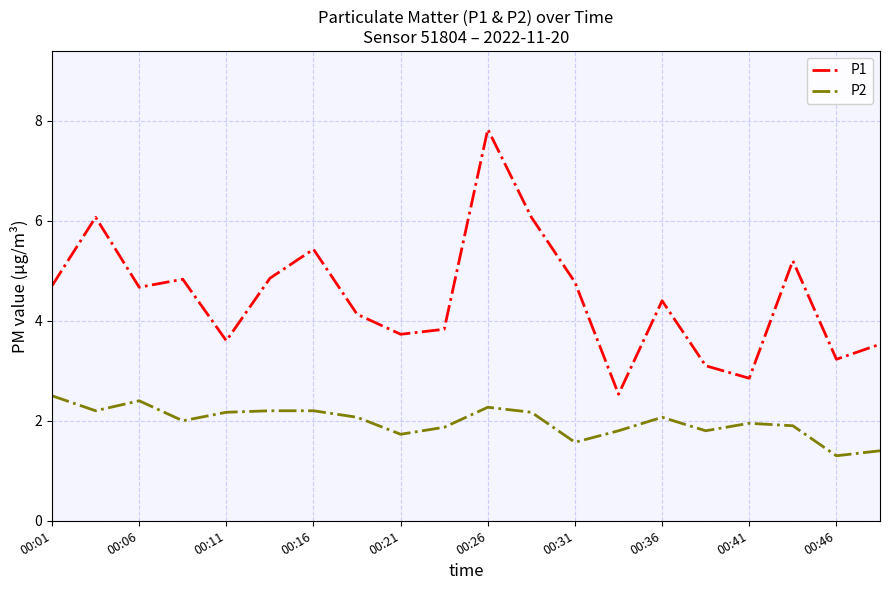

Rank the series by their average value, from lowest to highest.

P2, P1